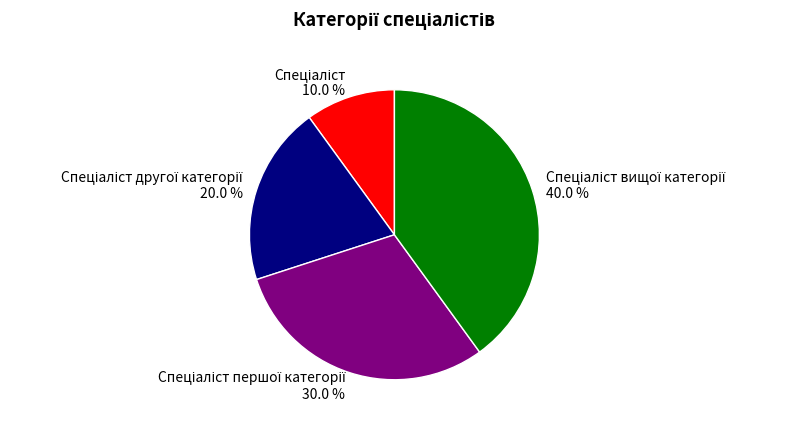

Is there a majority slice in this chart?

No